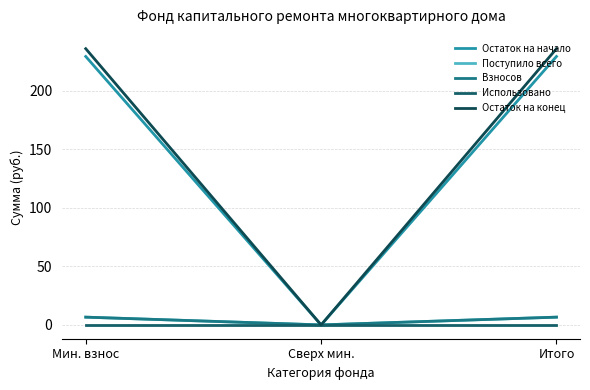

Does the chart have visible grid lines?

Yes